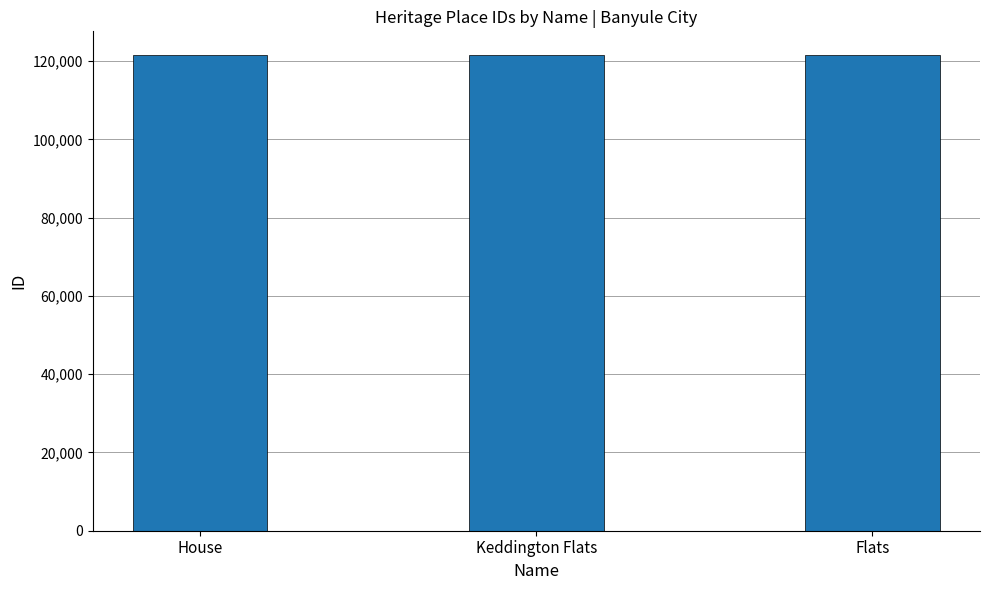

What is the sum of the values at Keddington Flats and Flats?

243006